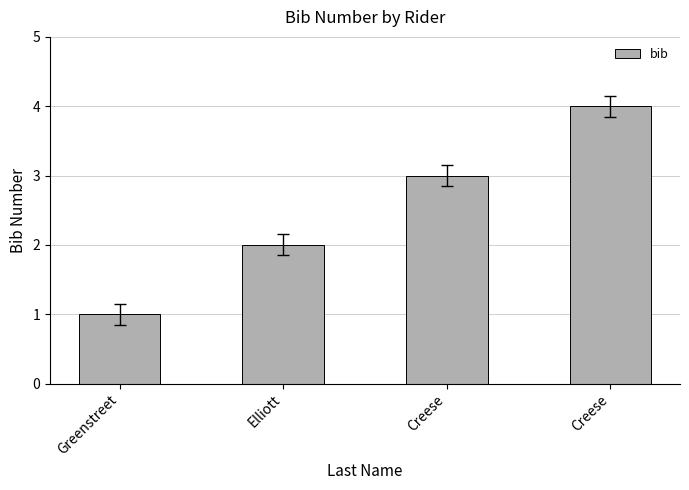

How many data points are less than 3?

2